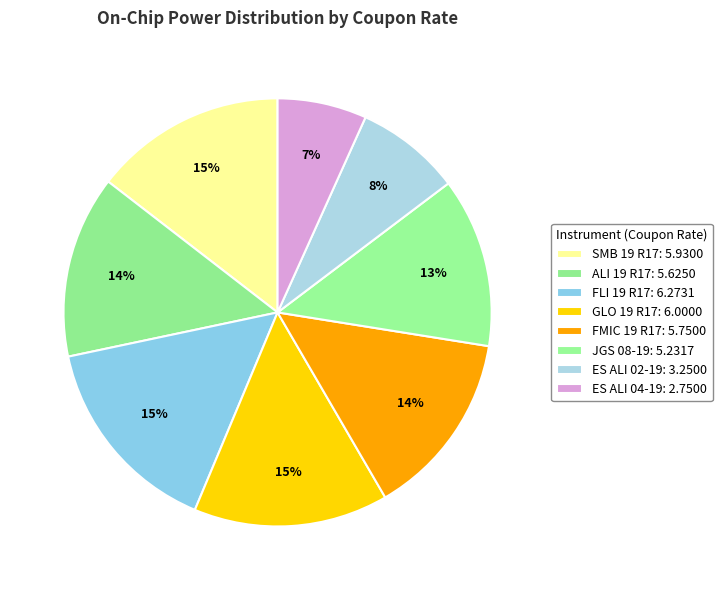

To the nearest percent, what percentage of the pie is FLI 19 R17?

15%